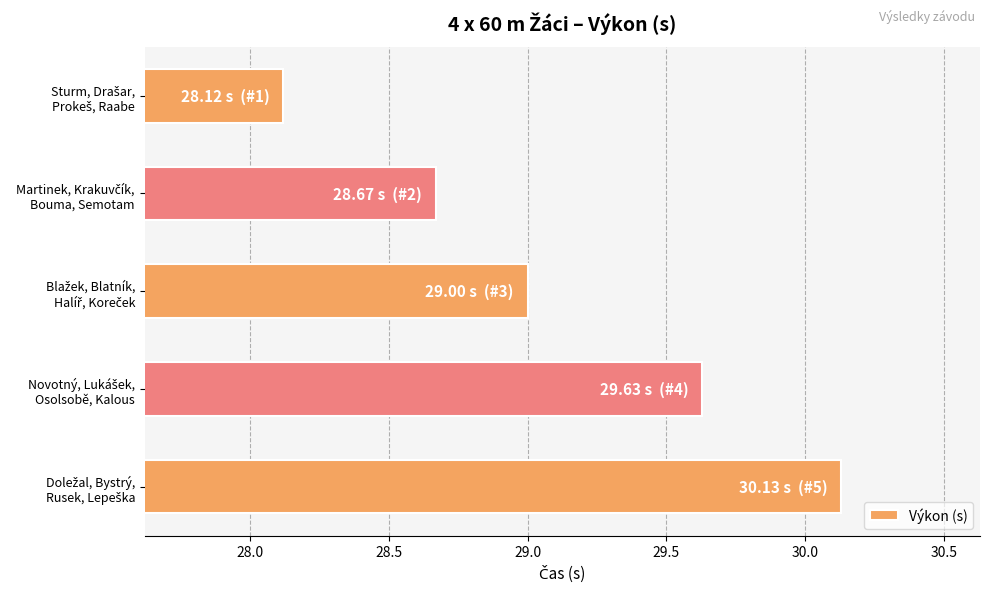

What is the smallest value displayed?

28.1